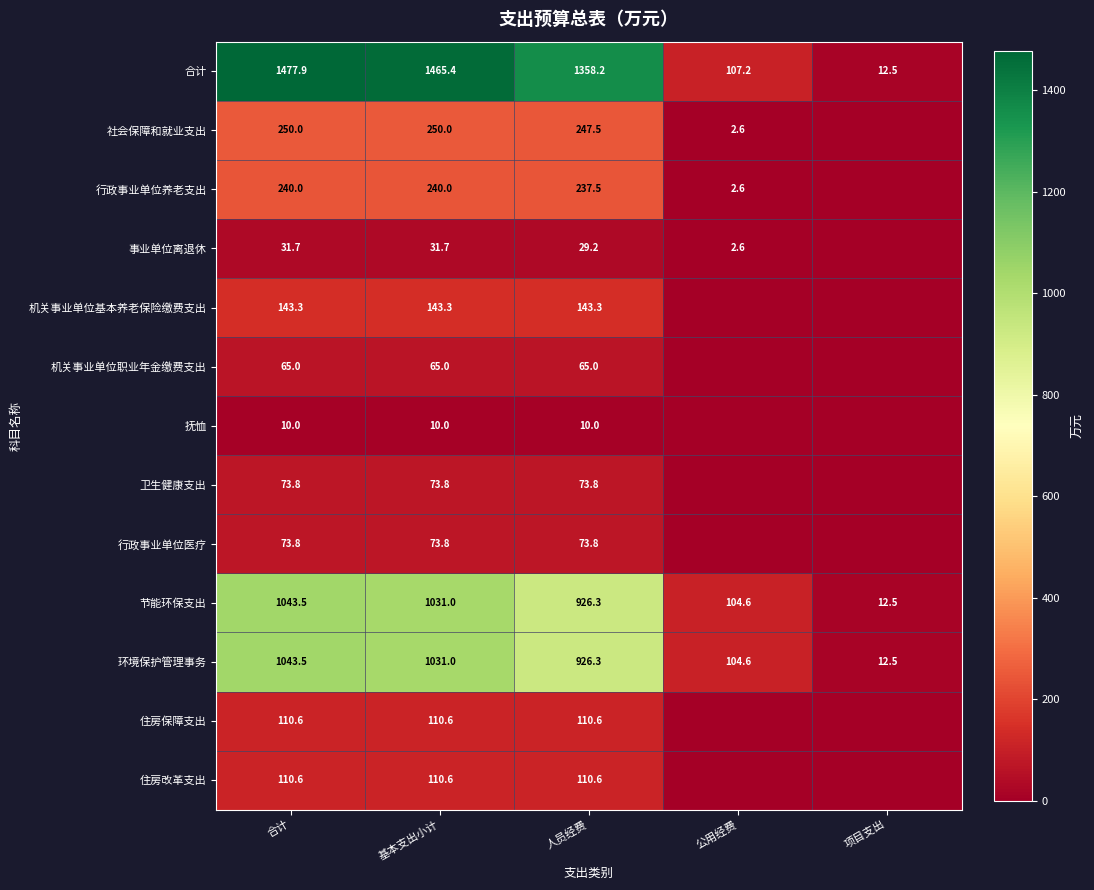

The 合计 series shows 107.2 at 公用经费. True or false?

True